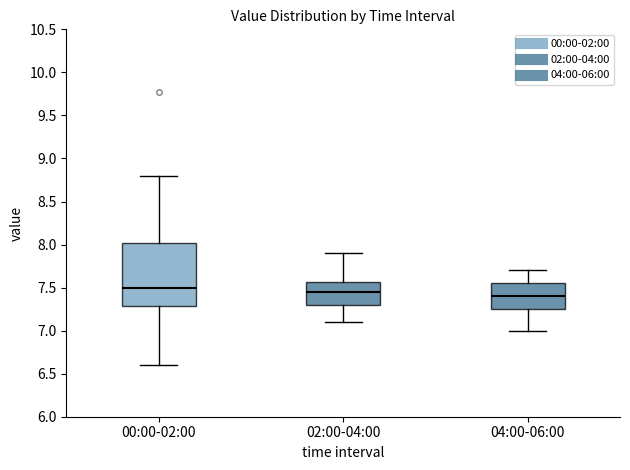

Reading left to right, read every box against the y-axis: the position of its median line, the range the box covers, and the ends of its whiskers. The values are not printed on the chart, so give them approximately, as read against the axis.

00:00-02:00: median 7.50, box 7.30 to 8.00, whiskers 6.60 to 8.80
02:00-04:00: median 7.45, box 7.30 to 7.55, whiskers 7.10 to 7.90
04:00-06:00: median 7.40, box 7.25 to 7.55, whiskers 7.00 to 7.70